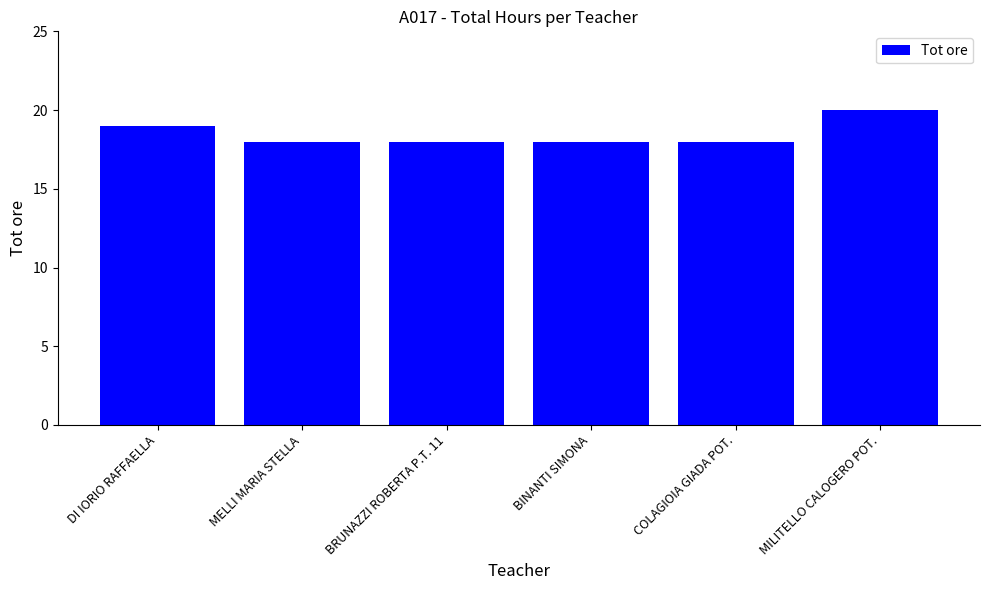

Does the chart contain stacked bars?

No